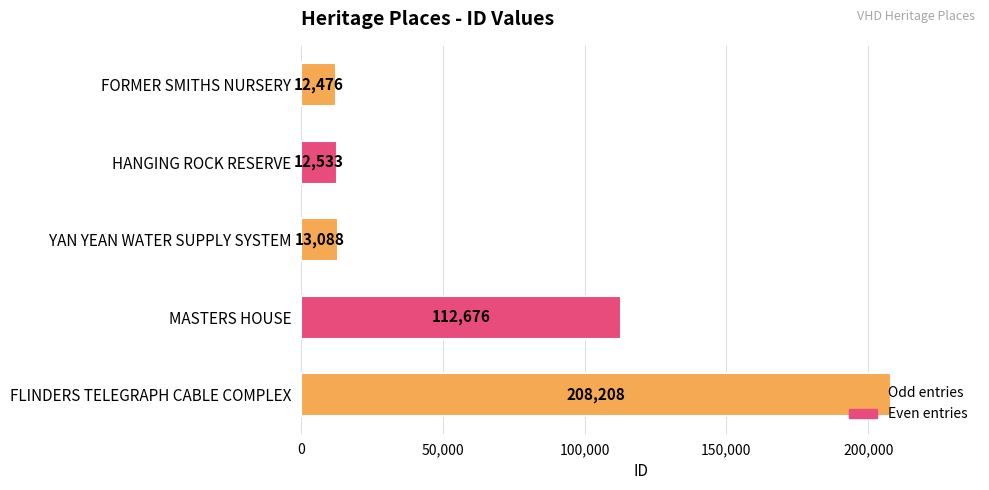

Is it true that the value at HANGING ROCK RESERVE is 4353?

False